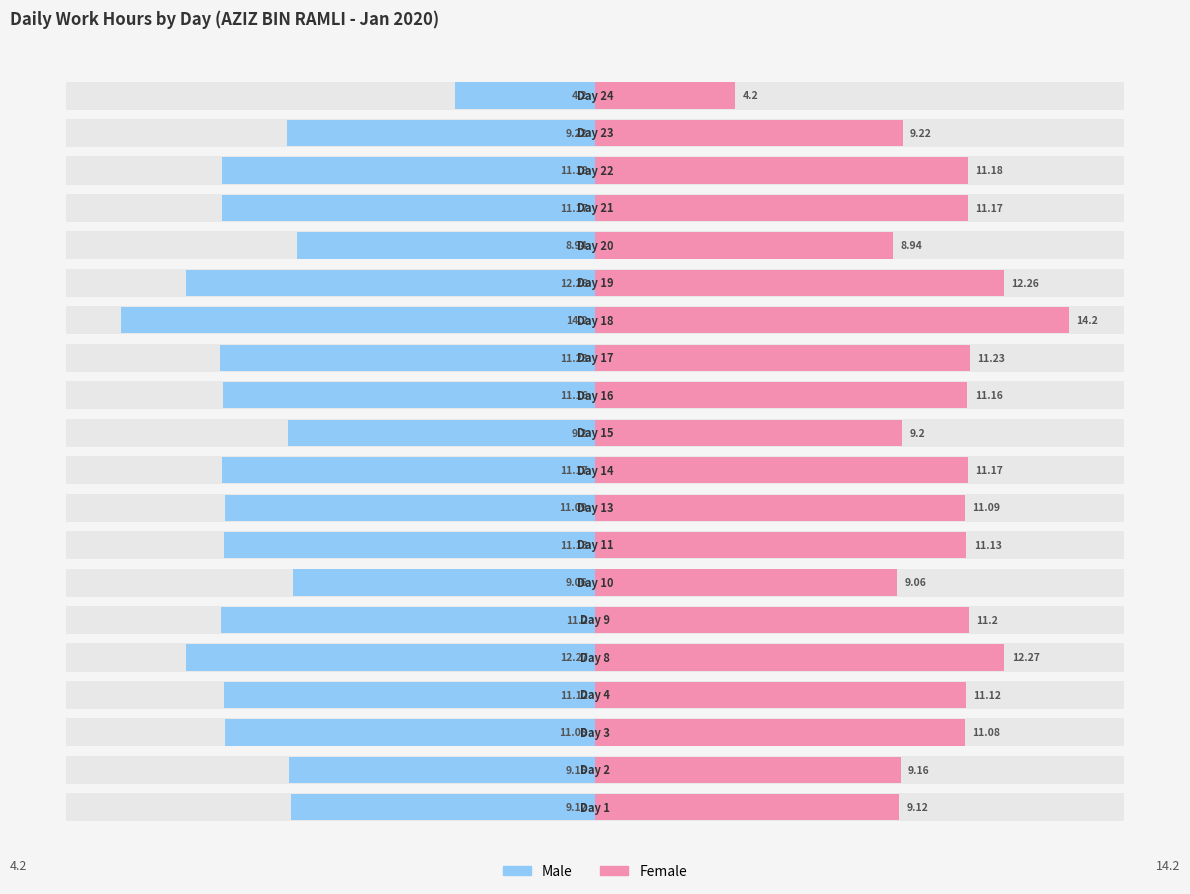

Rank the series by their average value, from highest to lowest.

Female, Male